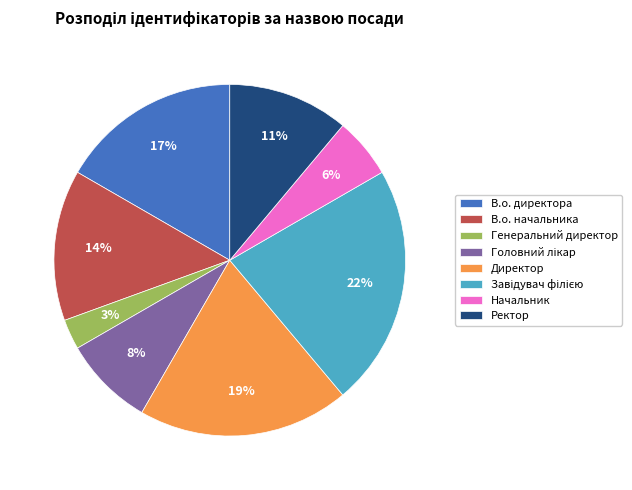

Which has a higher value, Ректор or Начальник?

Ректор